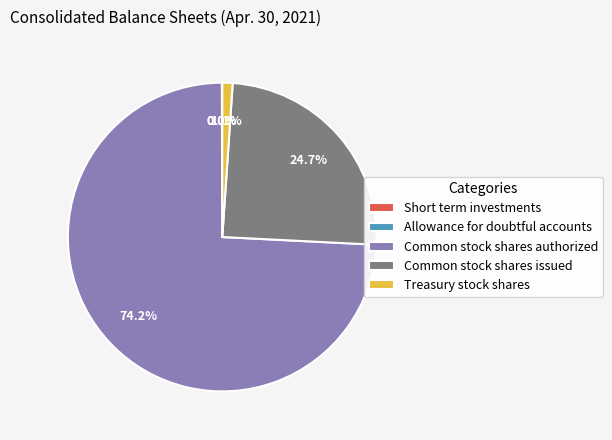

Which category has the biggest portion of the pie?

Common stock shares authorized